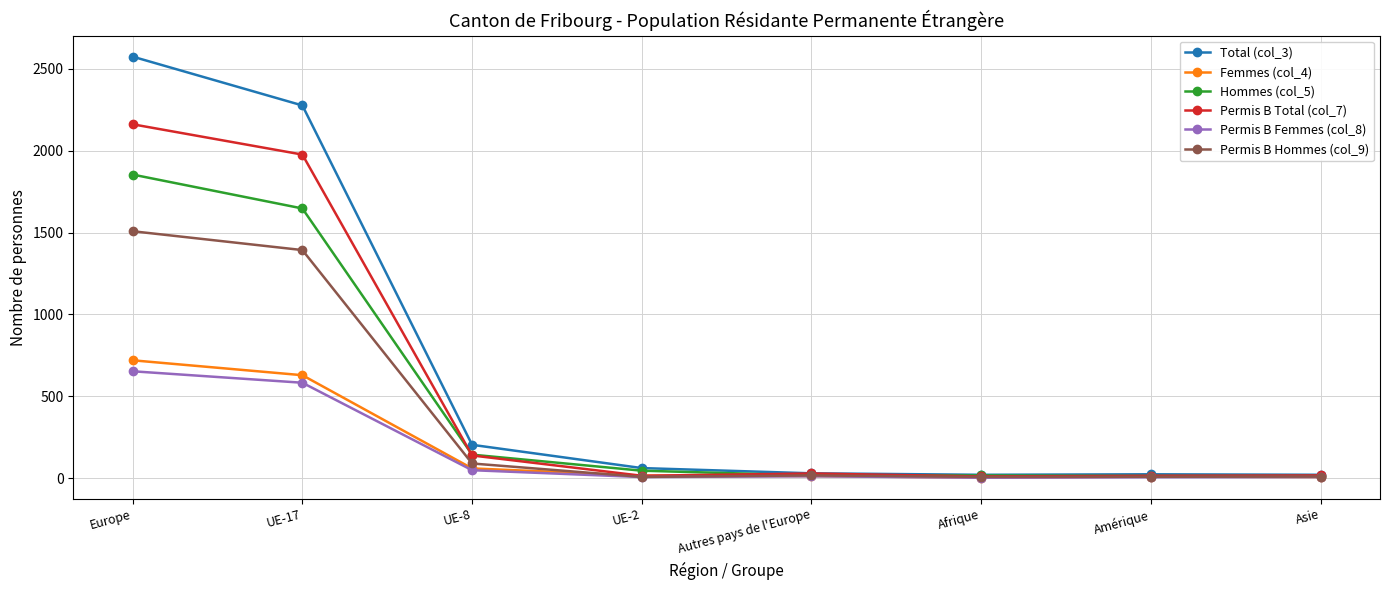

Which label corresponds to the largest value in the chart?

Europe